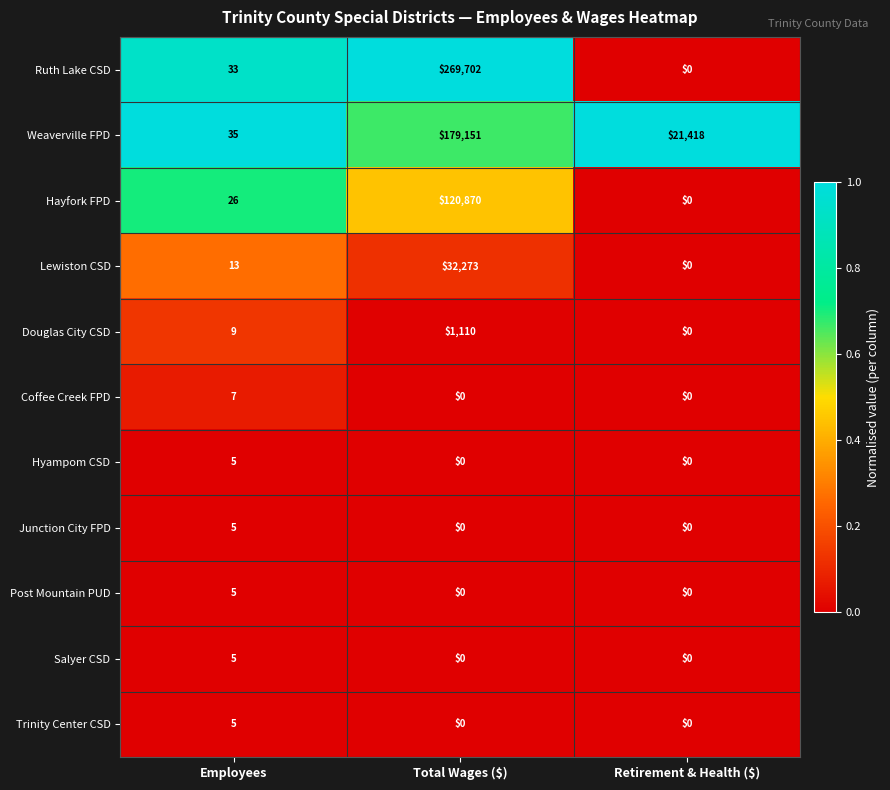

At how many categories does at least one series exceed 0?

3